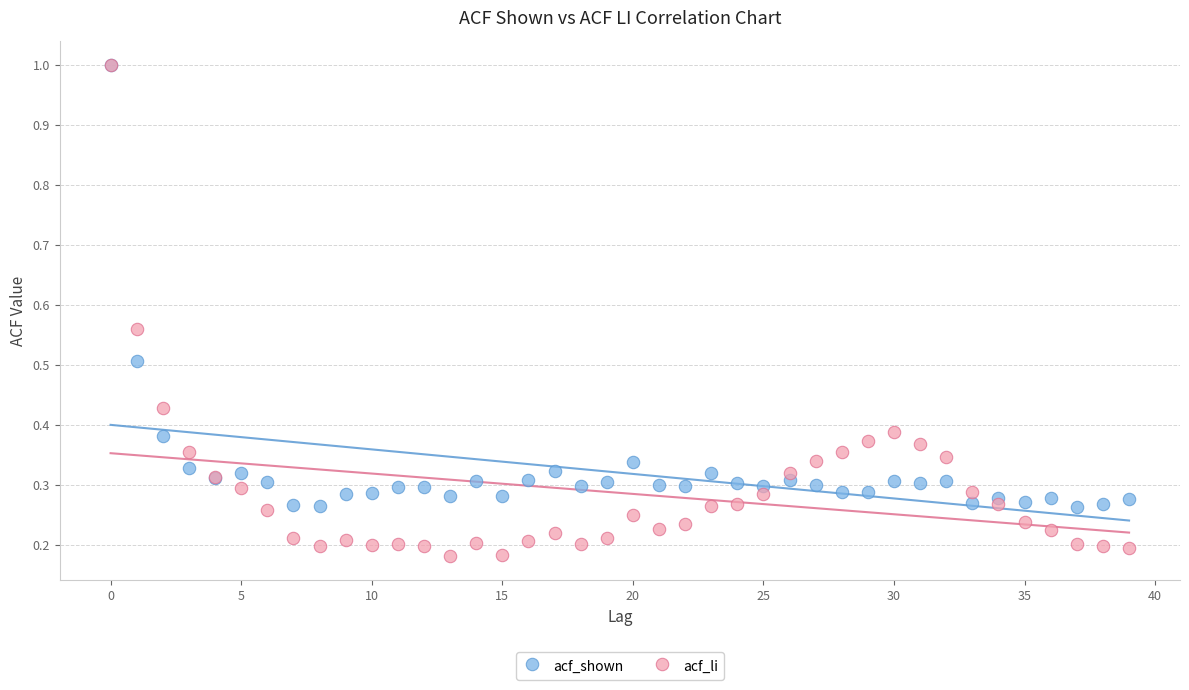

What are all the series names shown in the legend?

acf_shown, acf_li